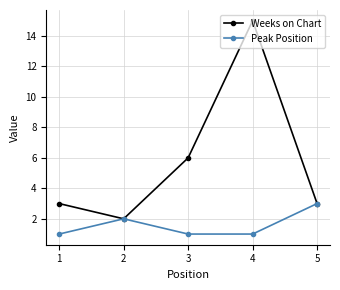

In Weeks on Chart, how many points are lower than both neighbors (excluding endpoints)?

1